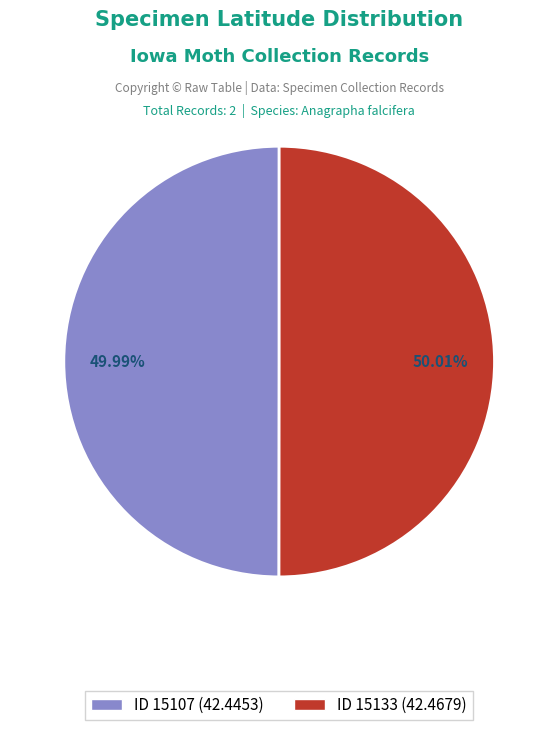

Is there a majority slice in this chart?

Yes